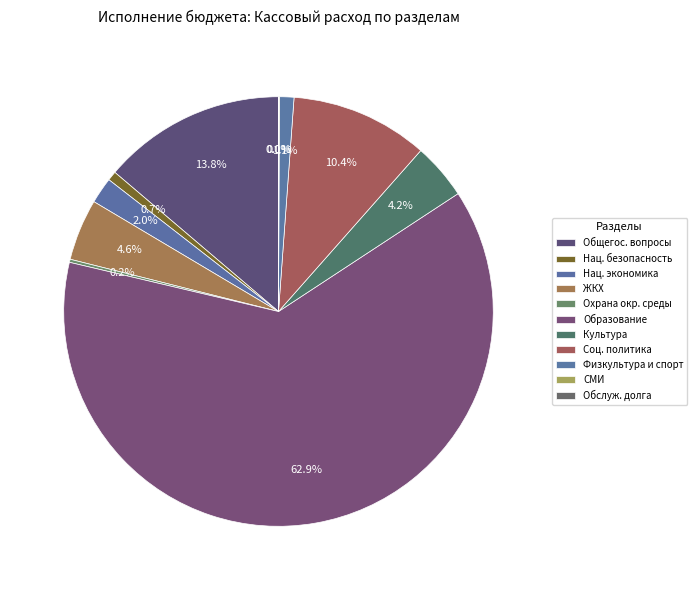

How many slices are in this pie chart?

11